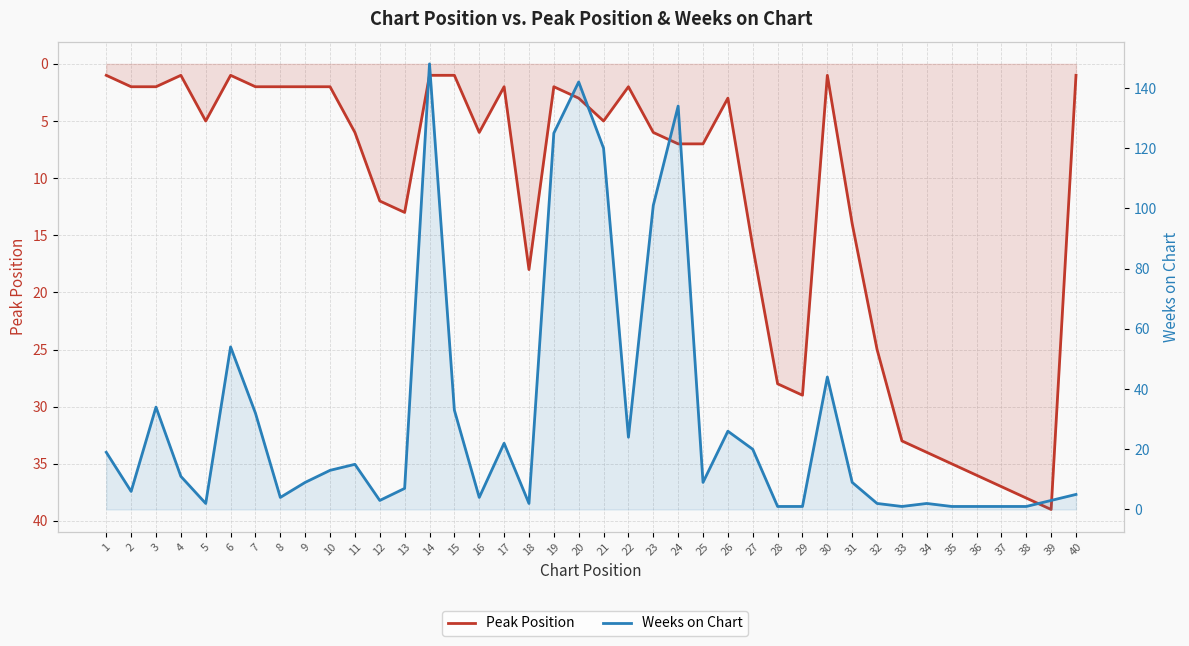

Rank the series at 17 from highest to lowest value.

Weeks on Chart, Peak Position